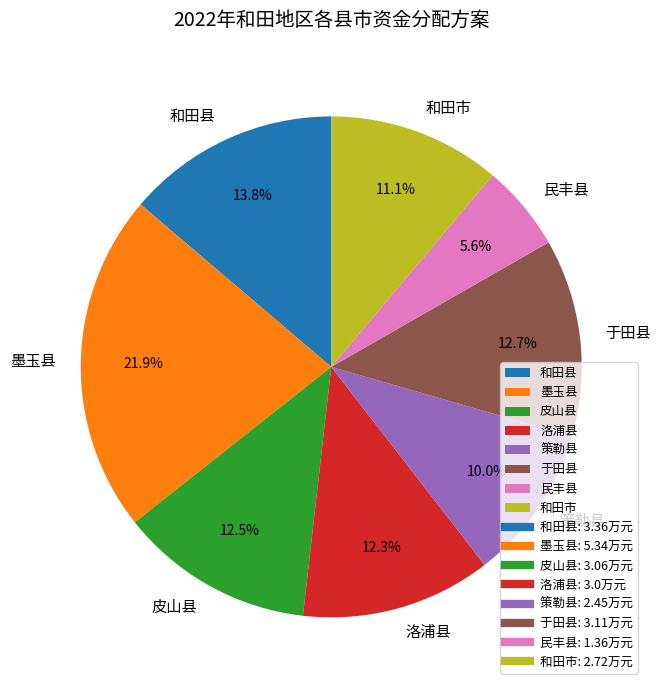

What is the total percentage of 洛浦县 and 墨玉县?

34.2%